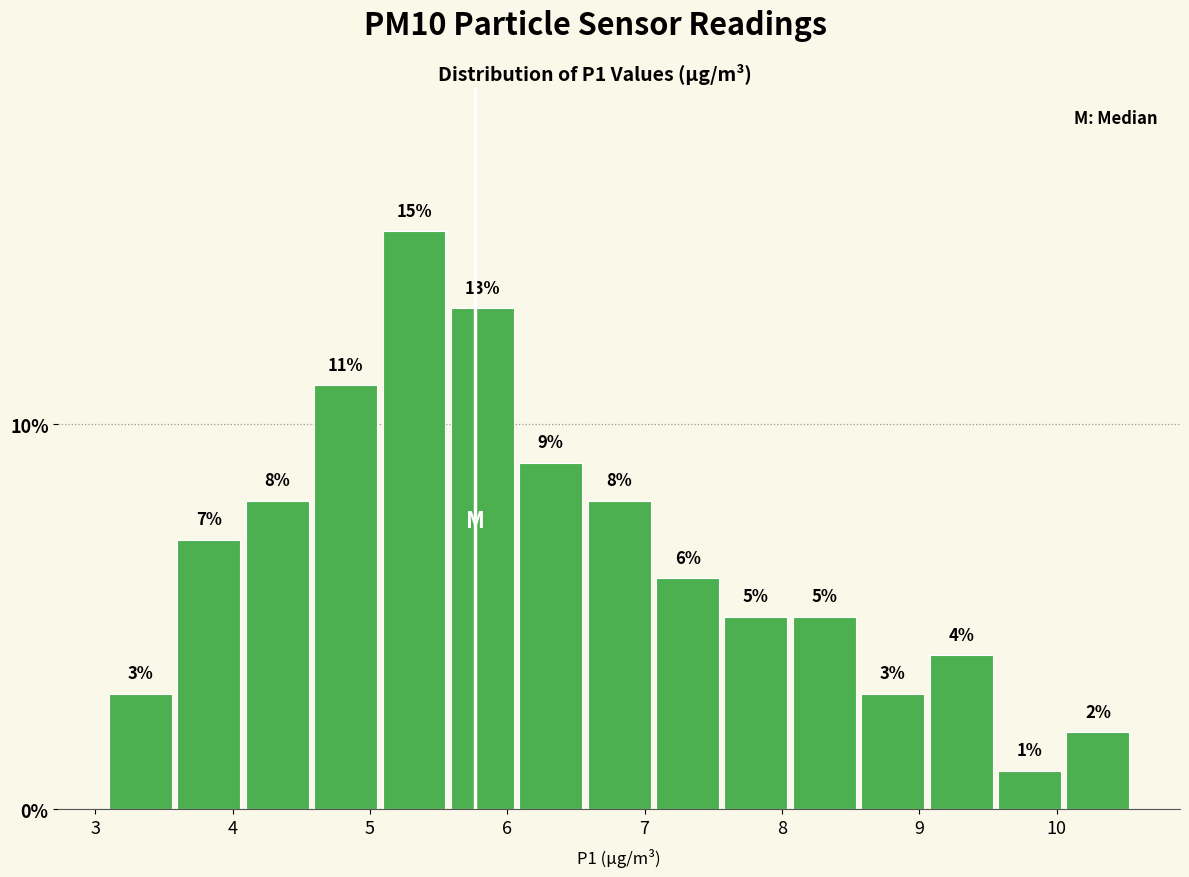

Reading left to right, transcribe this chart: for each bar, give the range it covers on the x-axis and its height. The bar edges are not printed on the chart, so give them approximately, as read against the axis.

3.1 to 3.6: 3
3.6 to 4.1: 7
4.1 to 4.6: 8
4.6 to 5.1: 11
5.1 to 5.6: 15
5.6 to 6.1: 13
6.1 to 6.6: 9
6.6 to 7.1: 8
7.1 to 7.6: 6
7.6 to 8.1: 5
8.1 to 8.6: 5
8.6 to 9.1: 3
9.1 to 9.6: 4
9.6 to 10.1: 1
10.1 to 10.6: 2